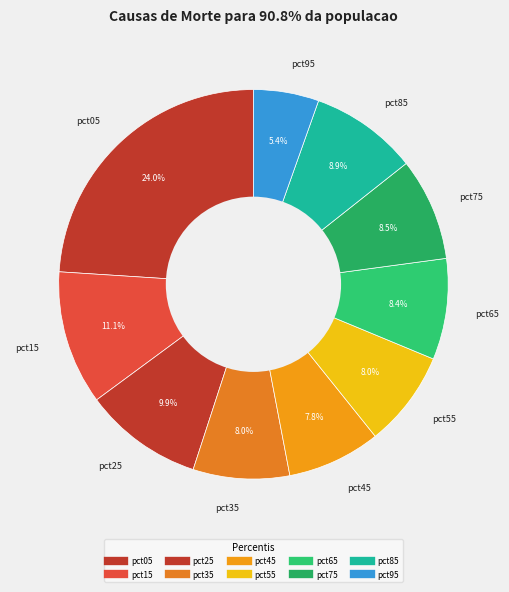

How many slices are in this pie chart?

10